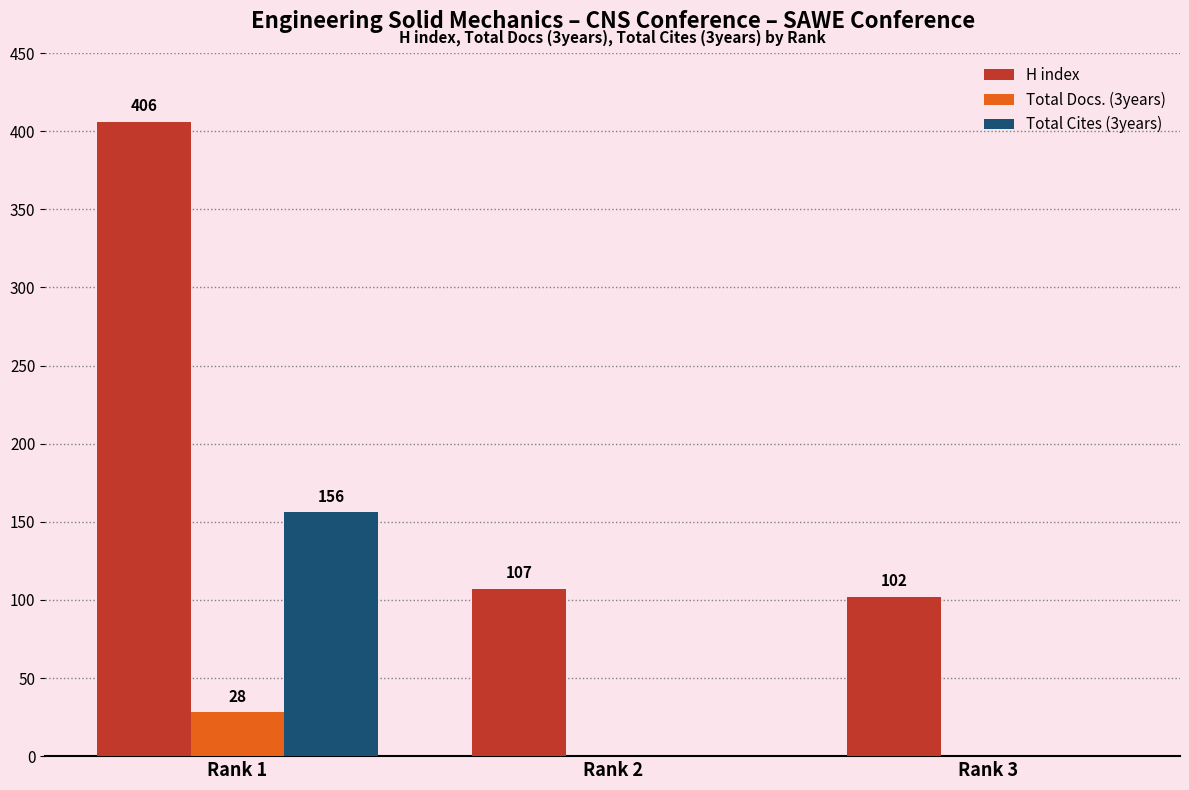

Is it true that Total Docs. (3years) equals -19 at Rank 3?

False